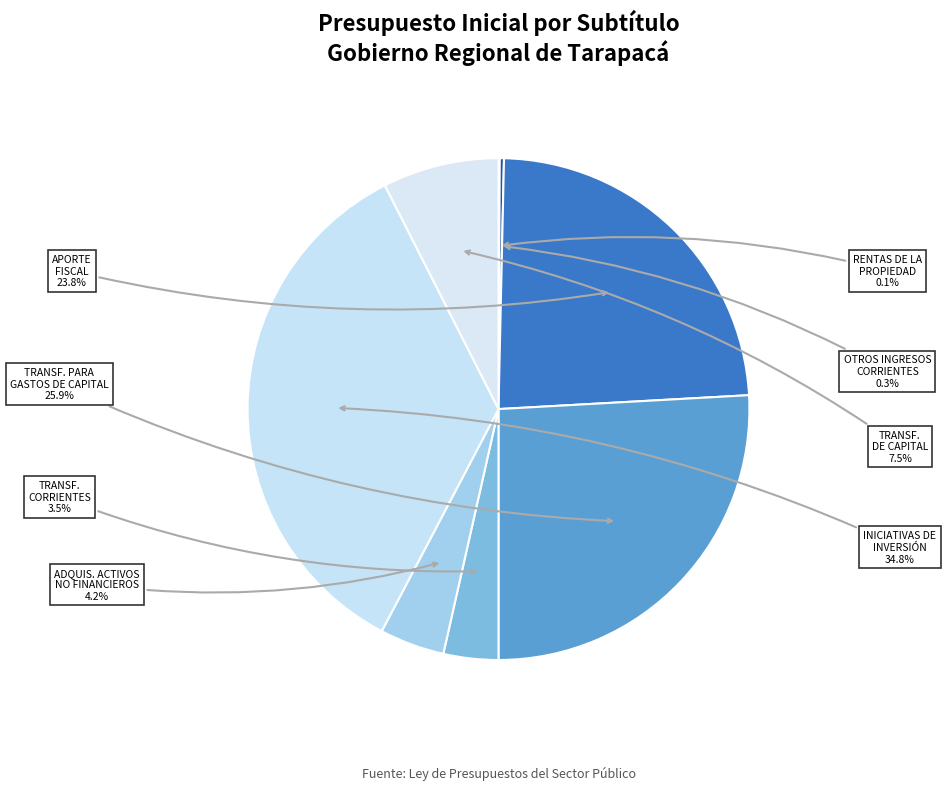

Which category has the biggest portion of the pie?

INICIATIVAS DE INVERSION